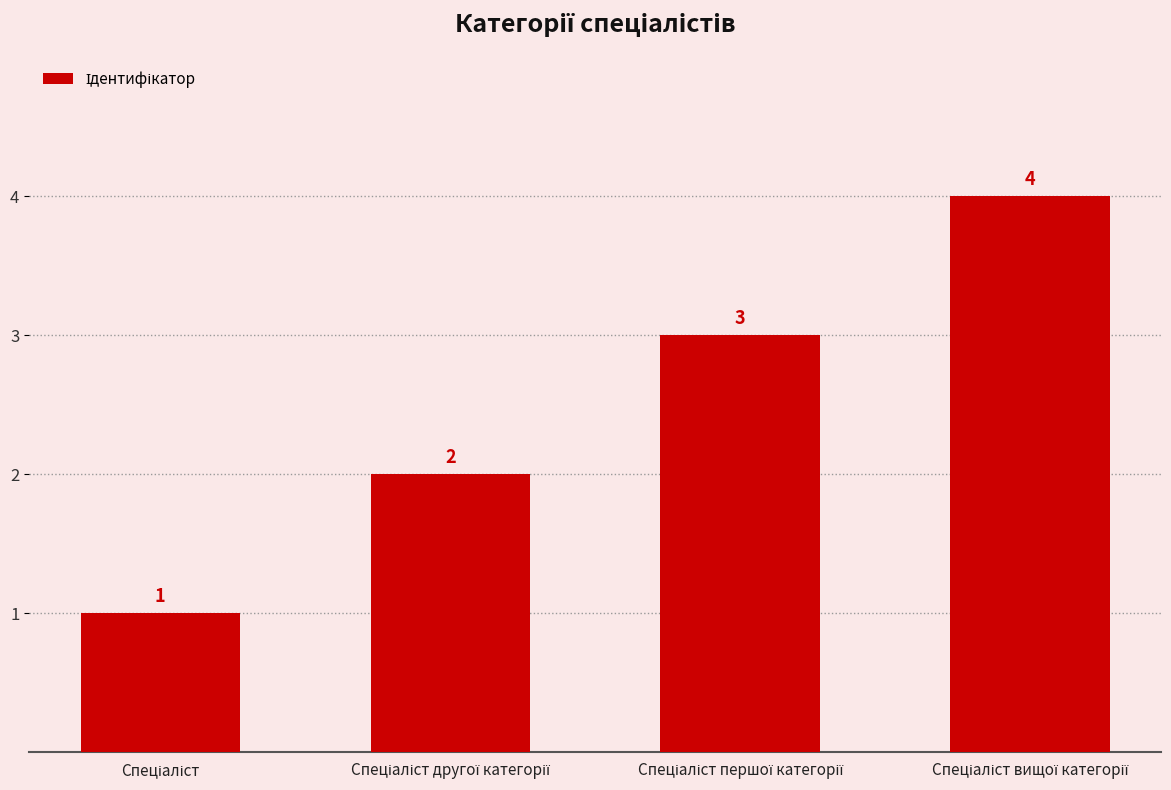

What is the greatest value displayed?

4